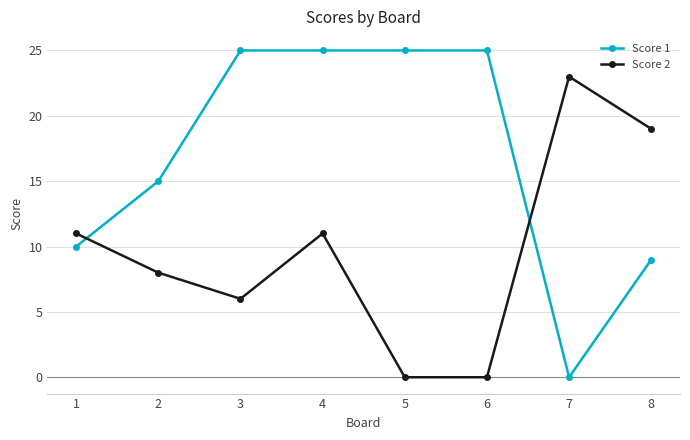

Which series has the widest spread of values?

Score 1